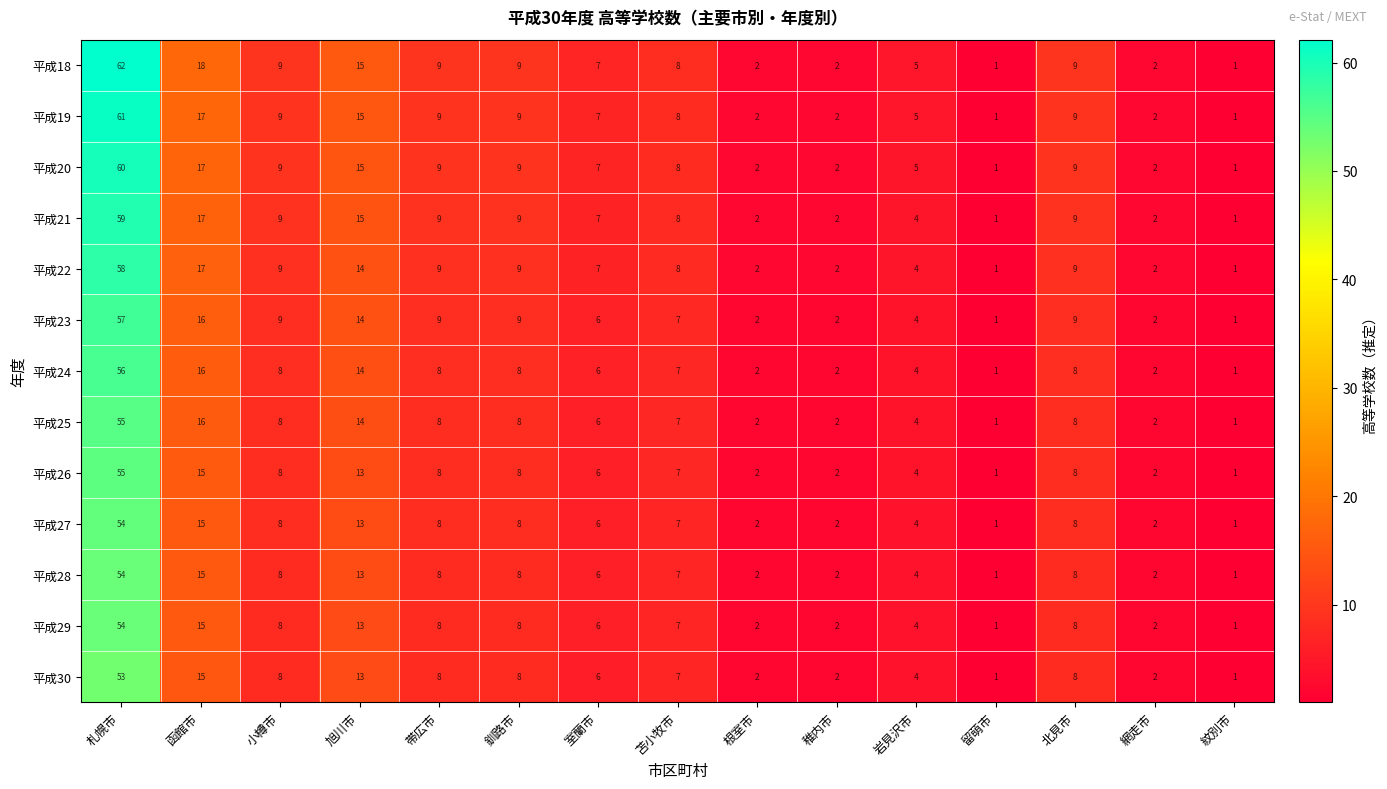

The value of 平成25 at 旭川市 is 14. True or false?

True